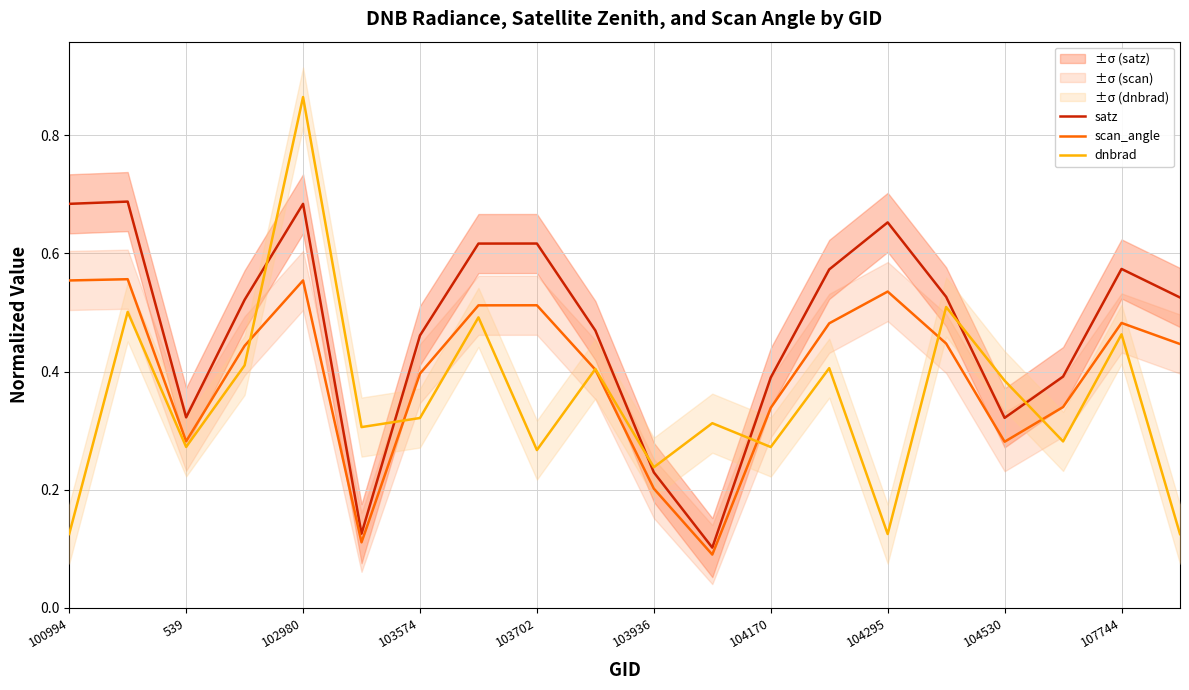

Which series changed the most between 103574 and 11?

satz